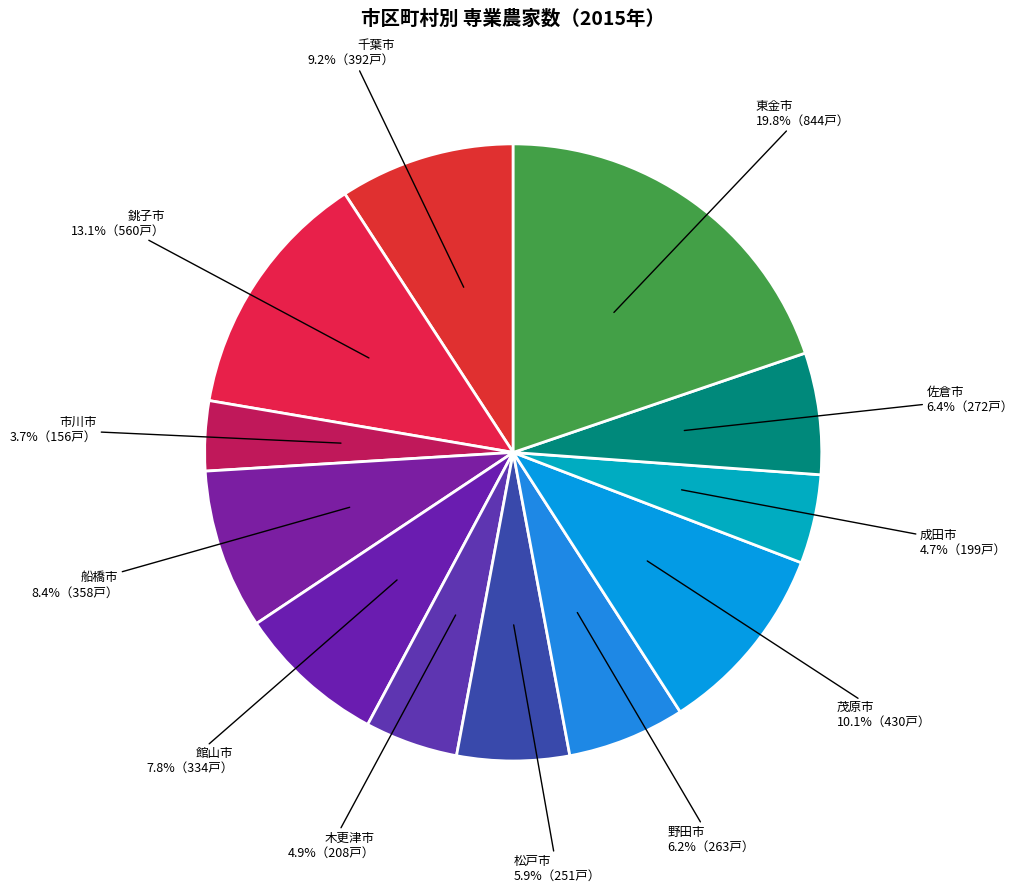

How many segments does this pie chart have?

12